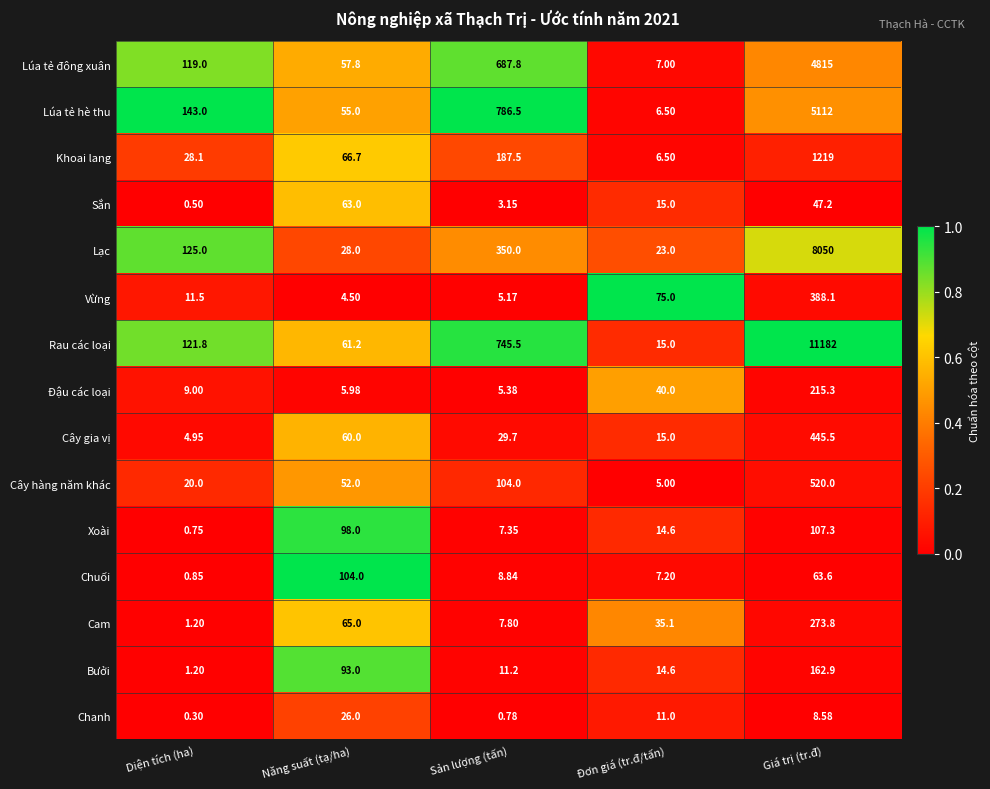

Which label corresponds to the smallest value in the chart?

Diện tích (ha)